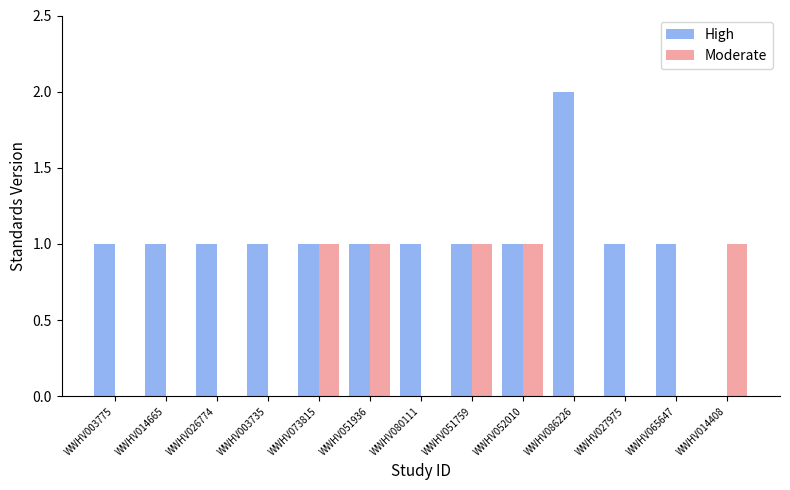

What is the difference between the Moderate values at WWHV014408 and WWHV026774?

1